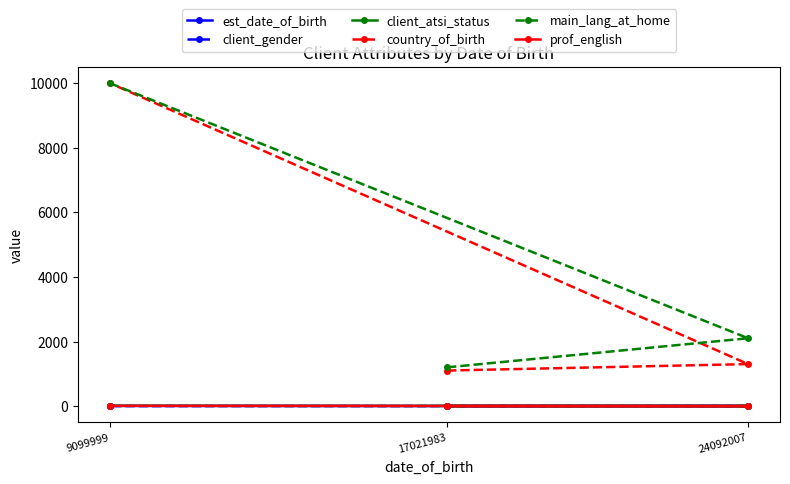

Which category has the highest value in the client_gender series?

17021983